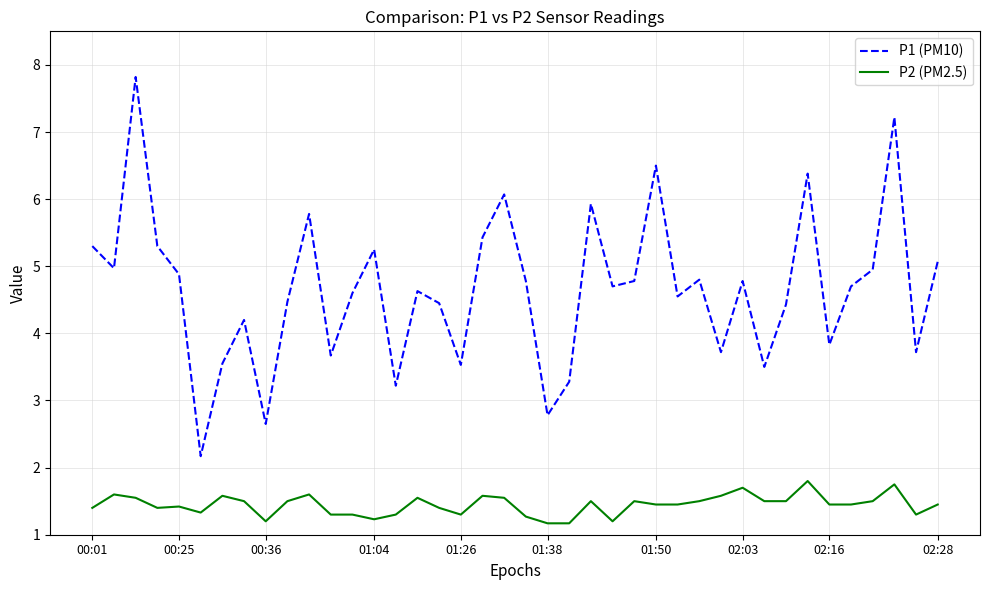

True or false: P1 (PM10) and P2 (PM2.5) cross at least once.

False